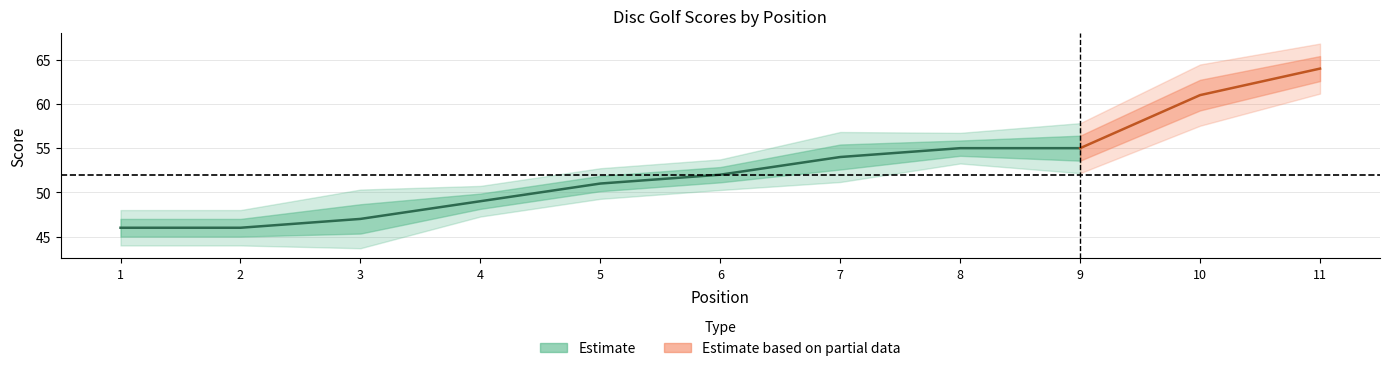

List the labels in order of round_total_score value, smallest first.

1, 2, 3, 4, 5, 6, 7, 8, 9, 10, 11